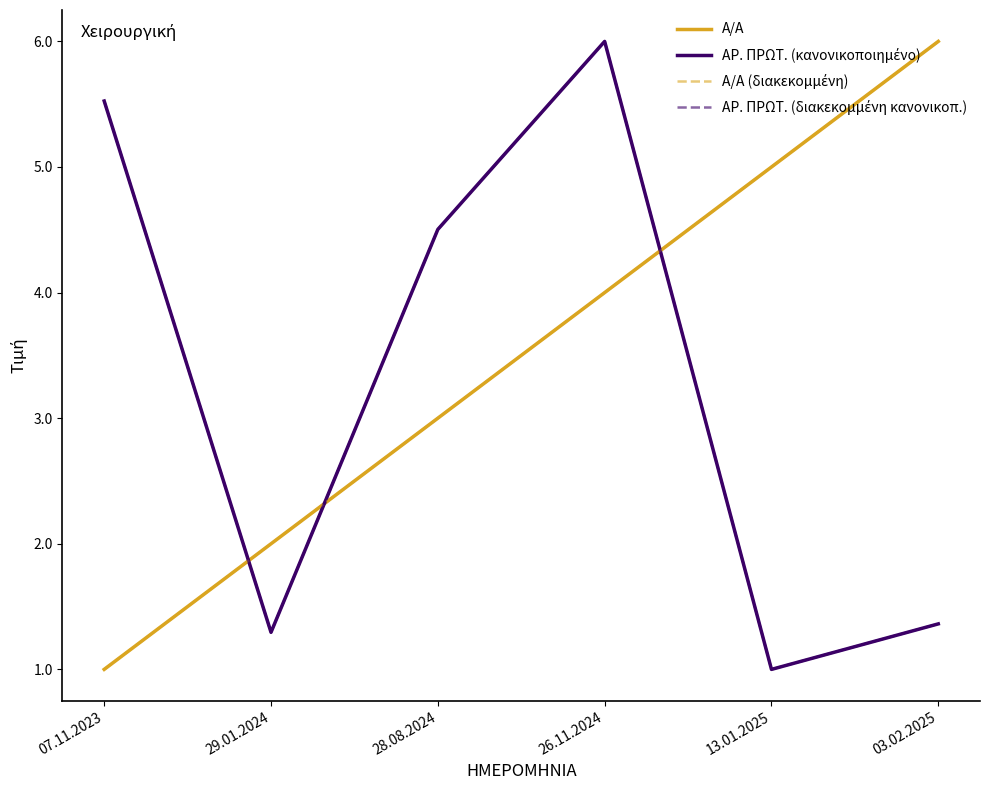

Rank the series at 07.11.2023 from lowest to highest value.

Α/Α, Α/Α (διακεκομμένη), ΑΡ. ΠΡΩΤ. (κανονικοποιημένο), ΑΡ. ΠΡΩΤ. (διακεκομμένη κανονικοπ.)